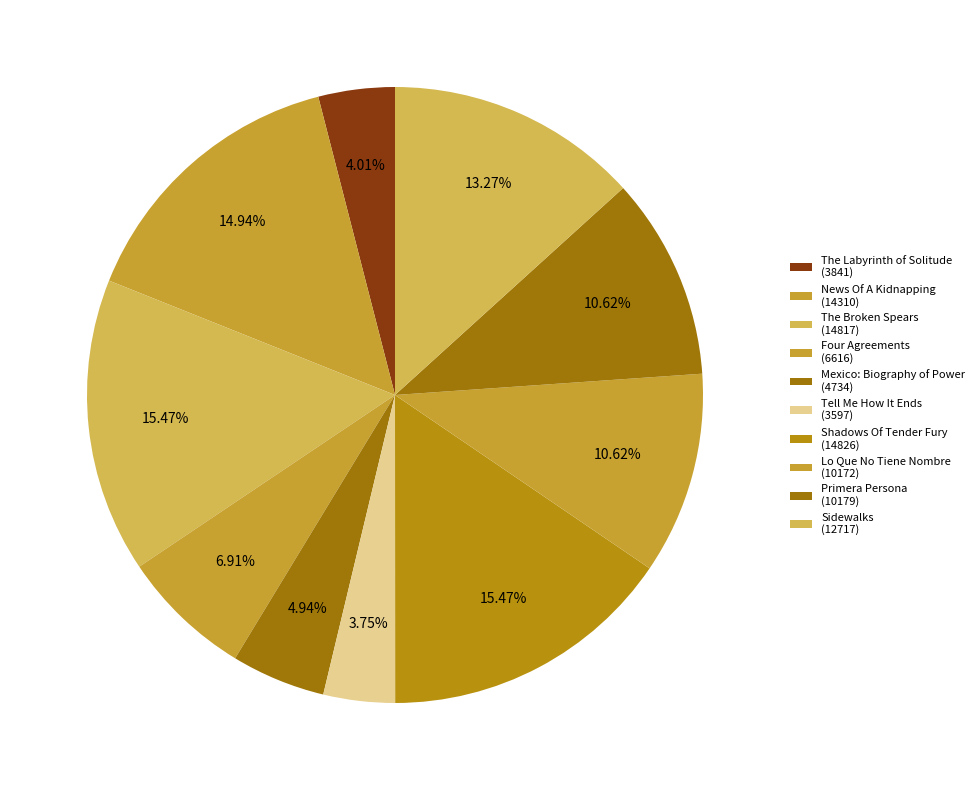

How many slices are in this pie chart?

10